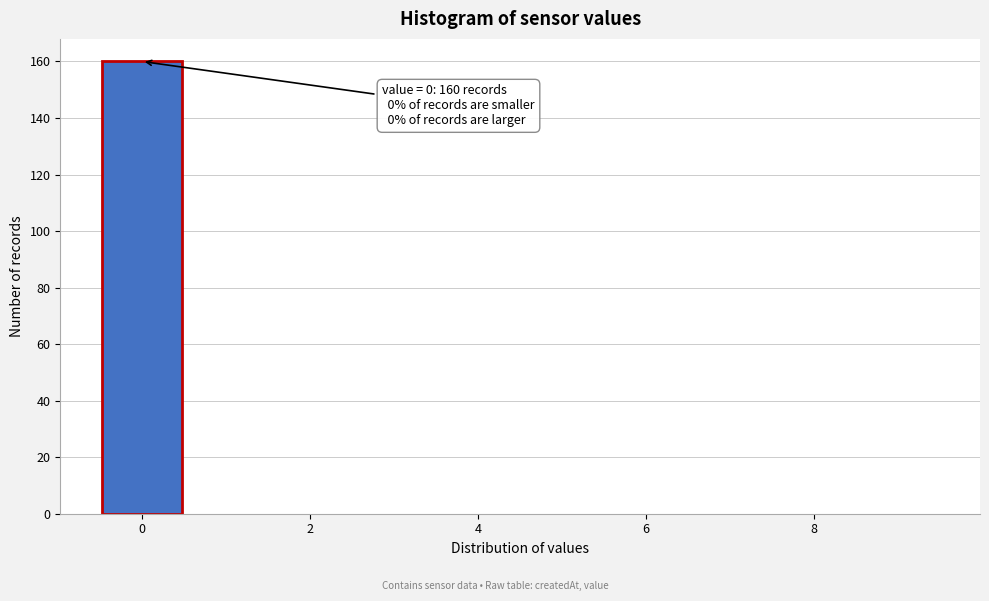

Which range on the x-axis has the tallest bar?

-0.5 to 0.5